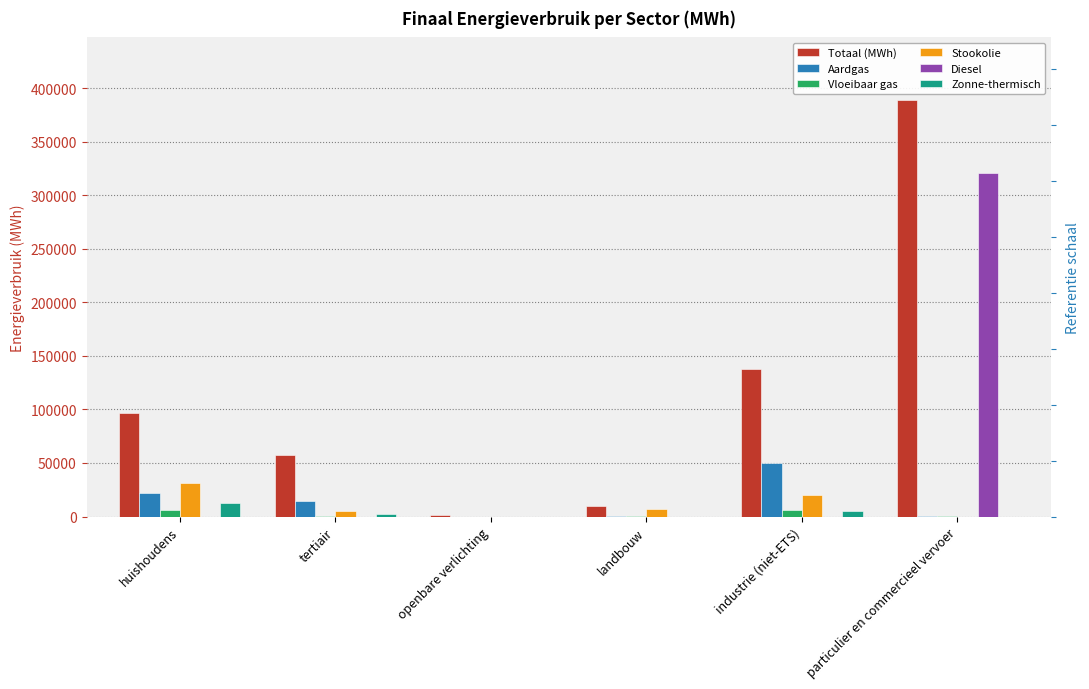

Are the bars horizontal?

No